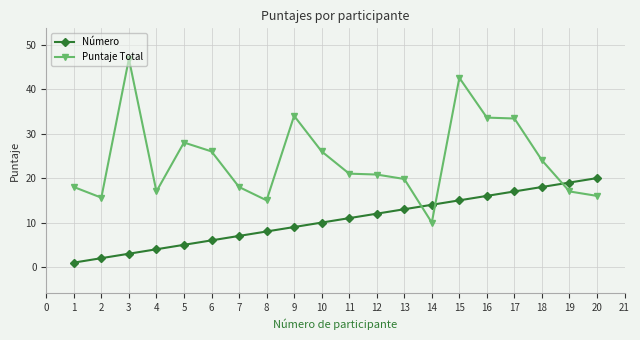

Does the chart display data point markers on the line(s)?

Yes